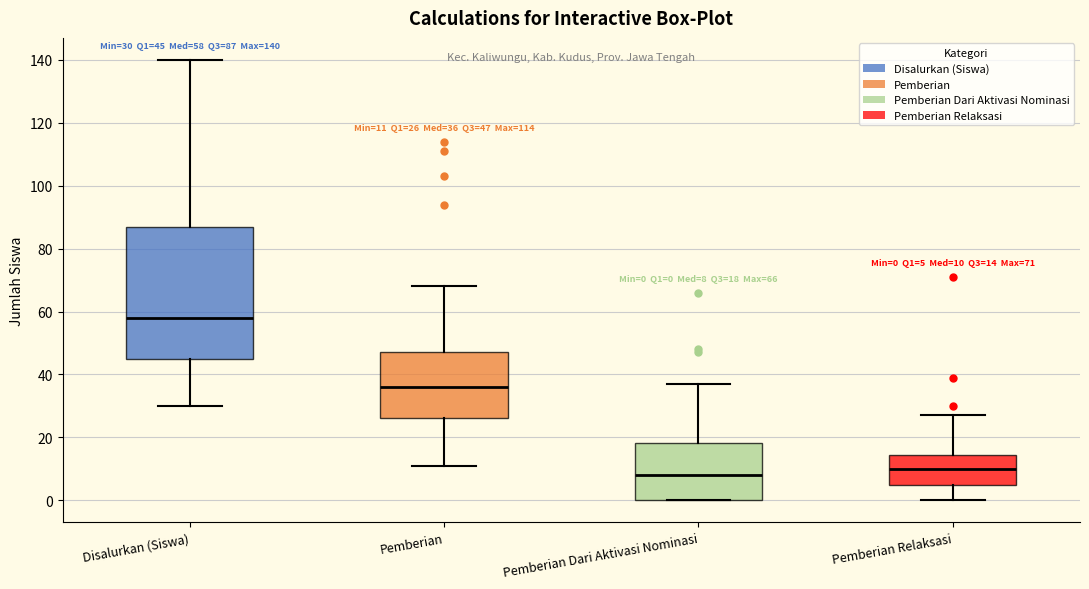

Which box's median line is the highest?

Disalurkan (Siswa)